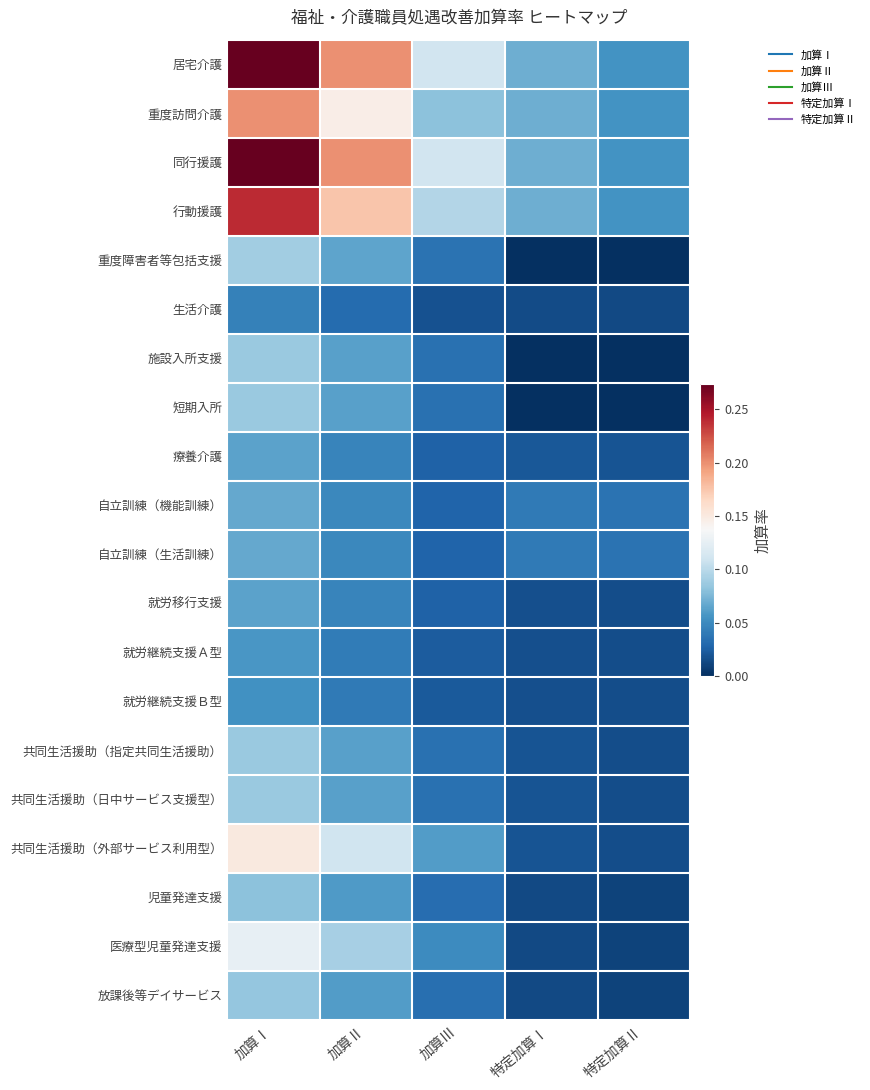

What is the difference between the highest and lowest values at 加算Ⅰ?

0.2